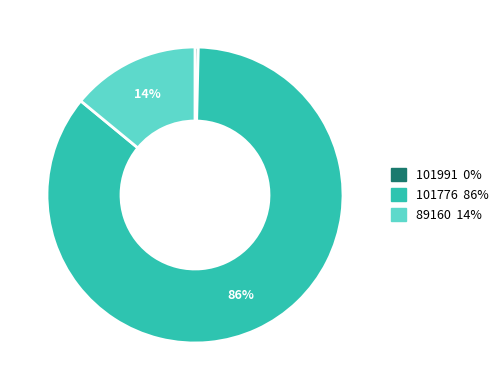

Is there a majority slice in this chart?

Yes